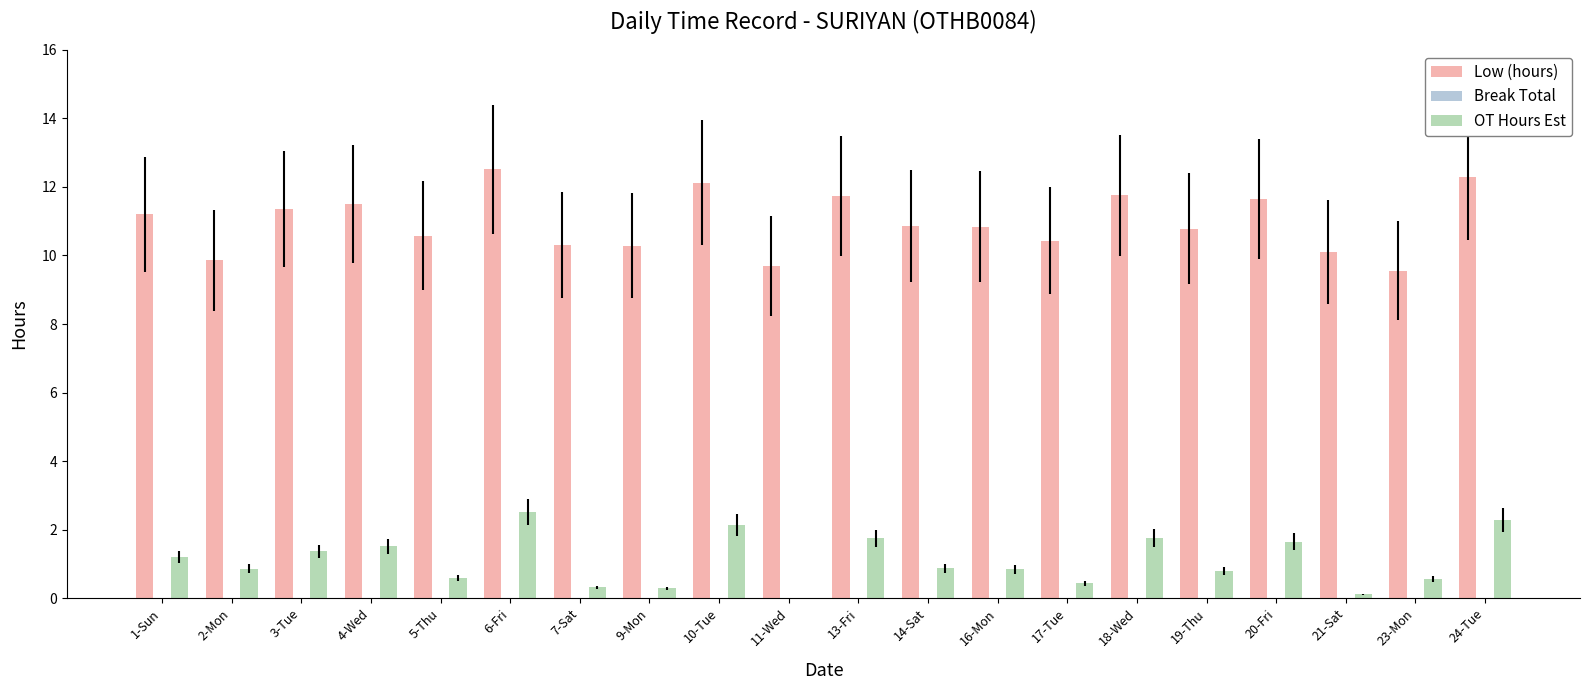

The Low (hours) series shows 11.7 at 20-Fri. True or false?

True